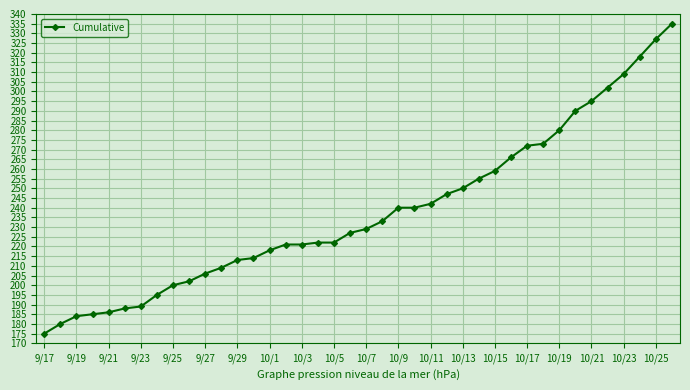

What is the average value?

238